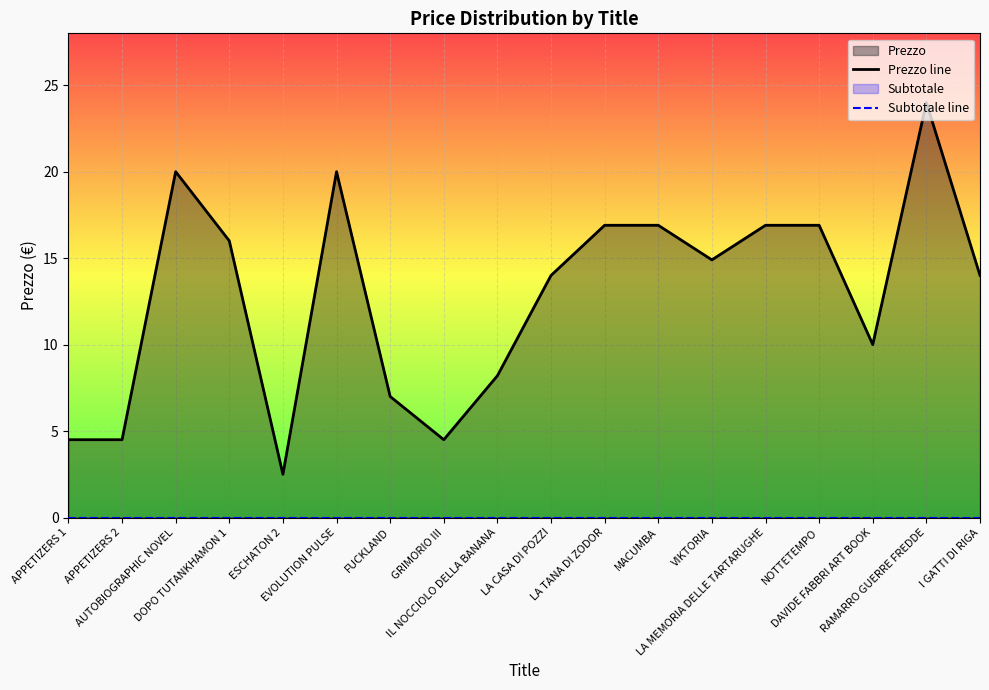

List the labels in order of Prezzo line value, largest first.

RAMARRO GUERRE FREDDE, AUTOBIOGRAPHIC NOVEL, EVOLUTION PULSE, LA TANA DI ZODOR, MACUMBA, LA MEMORIA DELLE TARTARUGHE, NOTTETEMPO, DOPO TUTANKHAMON 1, VIKTORIA, LA CASA DI POZZI, I GATTI DI RIGA, DAVIDE FABBRI ART BOOK, IL NOCCIOLO DELLA BANANA, FUCKLAND, APPETIZERS 1, APPETIZERS 2, GRIMORIO III, ESCHATON 2